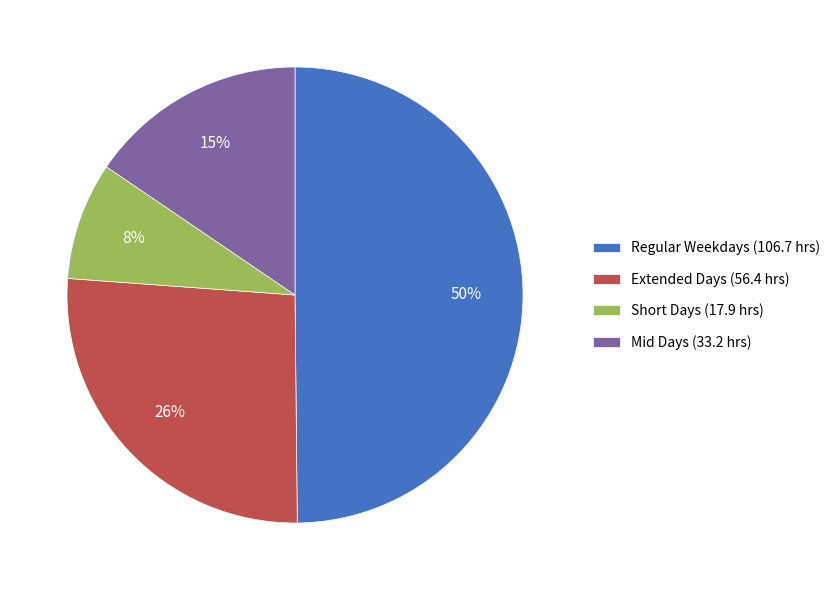

Is Mid Days (33.2 hrs) the majority of the pie?

No